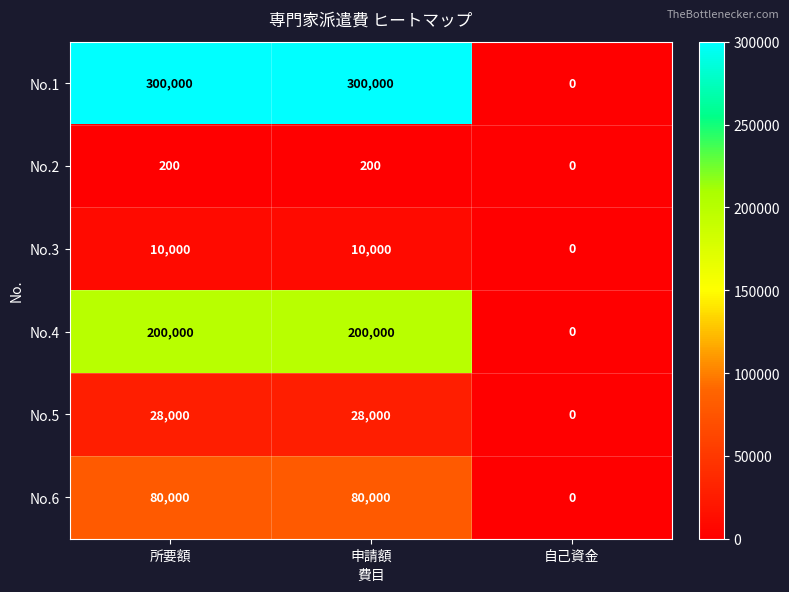

Reading left to right, what are all the values shown in this chart?

No.1: 300000	300000	0
No.2: 200	200	0
No.3: 10000	10000	0
No.4: 200000	200000	0
No.5: 28000	28000	0
No.6: 80000	80000	0